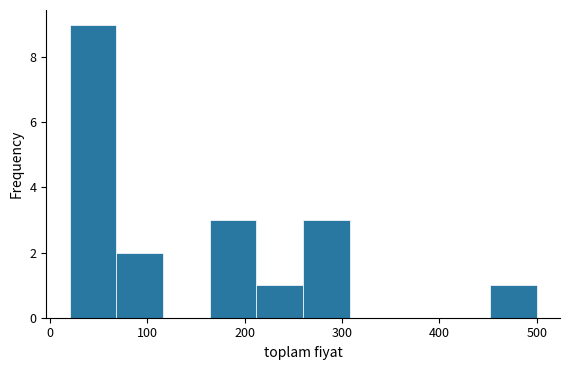

Reading left to right, list every bar in this chart as the range it spans on the x-axis followed by its height. Neither the bar edges nor the heights are printed on the chart, so give them approximately, as read against the axes.

20 to 68: 9
68 to 116: 2
116 to 164: 0
164 to 212: 3
212 to 260: 1
260 to 308: 3
308 to 356: 0
356 to 404: 0
404 to 452: 0
452 to 500: 1